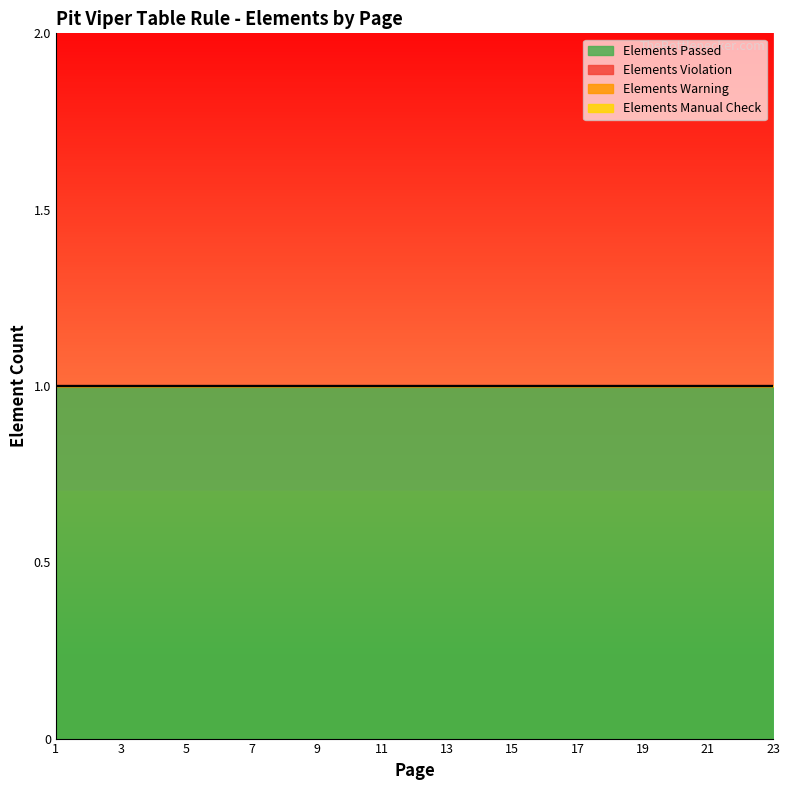

Which has a higher value, 23 or 17?

23